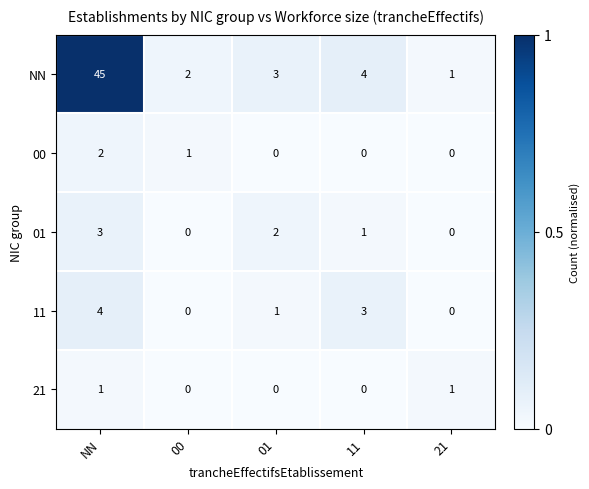

The value of NN at NN is 13. True or false?

False